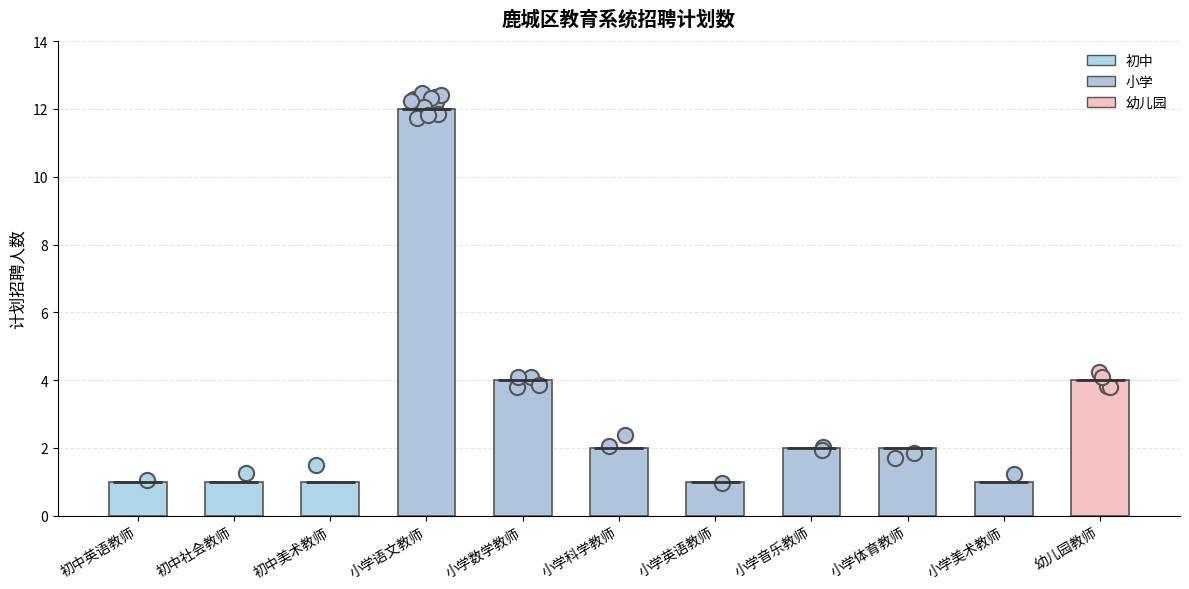

What is the change in value from 初中社会教师 to 小学体育教师?

+1